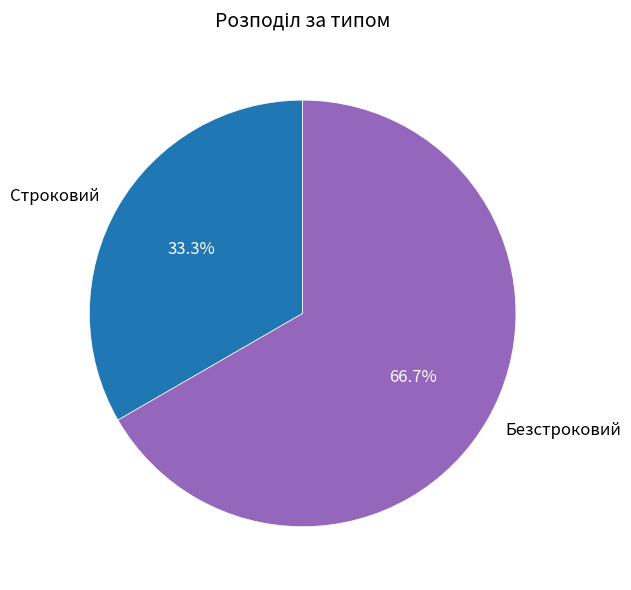

How many slices are in this pie chart?

2